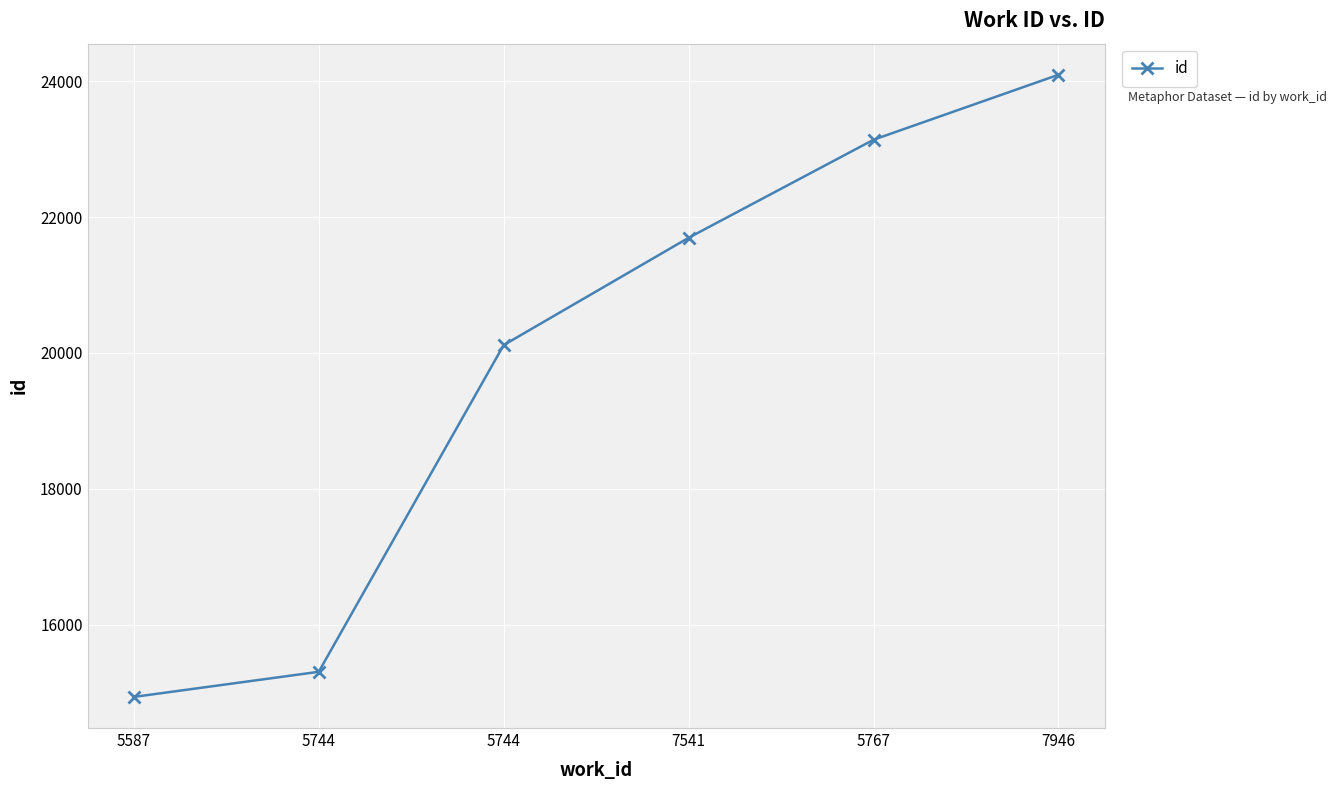

What is the label of the 1st point from the left?

5587